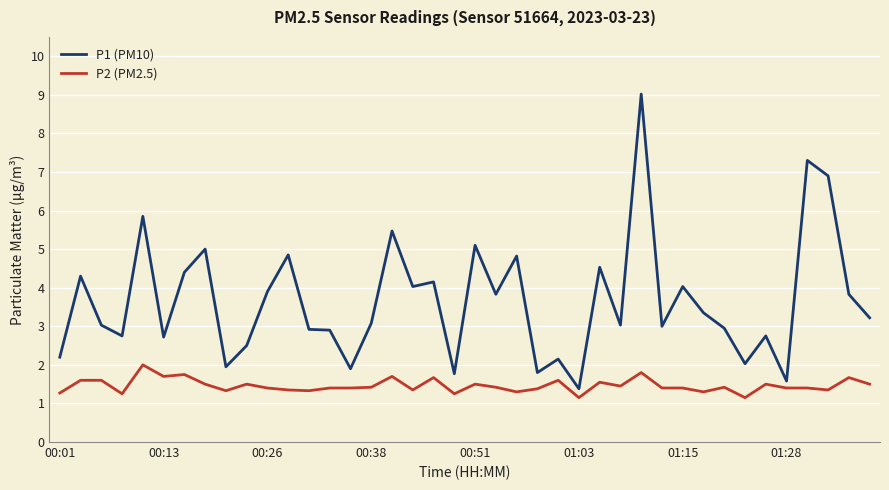

Which series has the widest spread of values?

P1 (PM10)